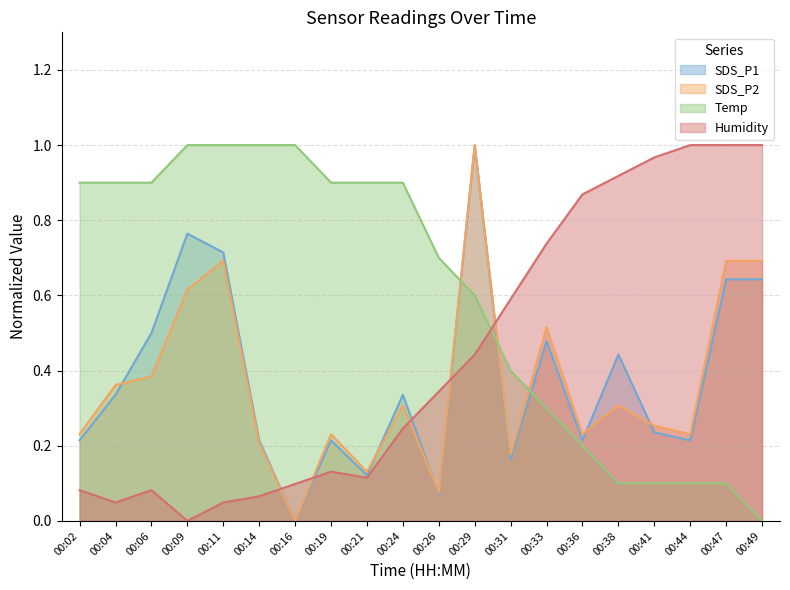

Which category has the highest value in the Humidity series?

00:44